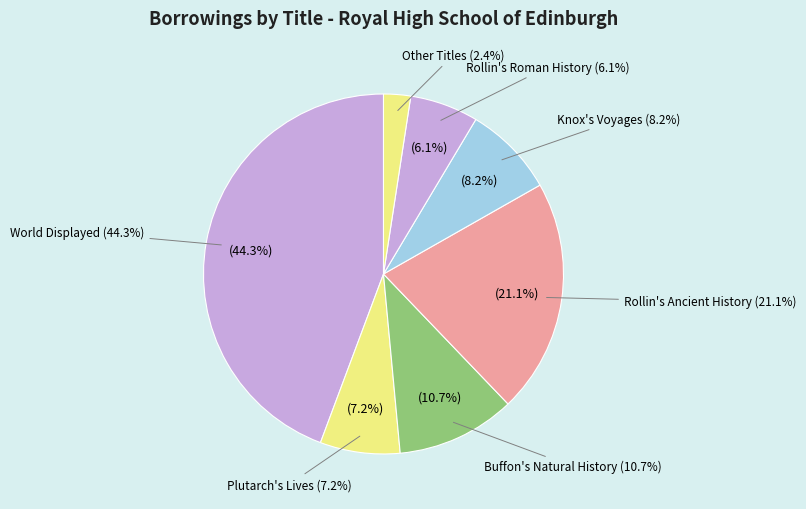

True or false: World Displayed accounts for 44% of the total.

True